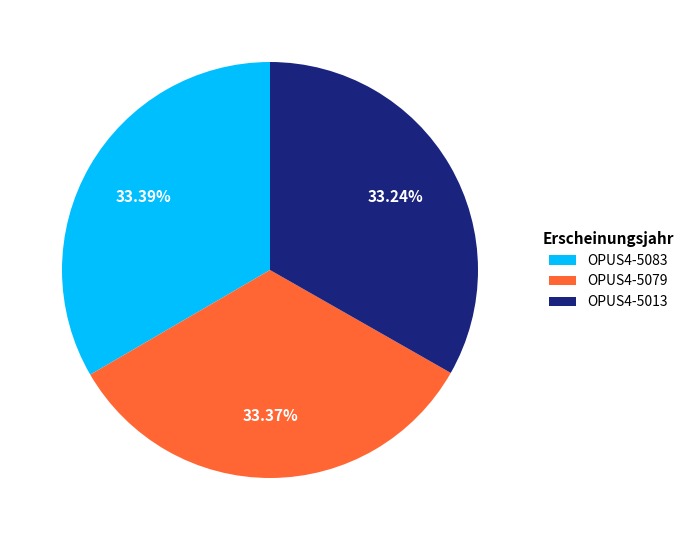

What percentage is the OPUS4-5083 slice, to the nearest percent?

33%